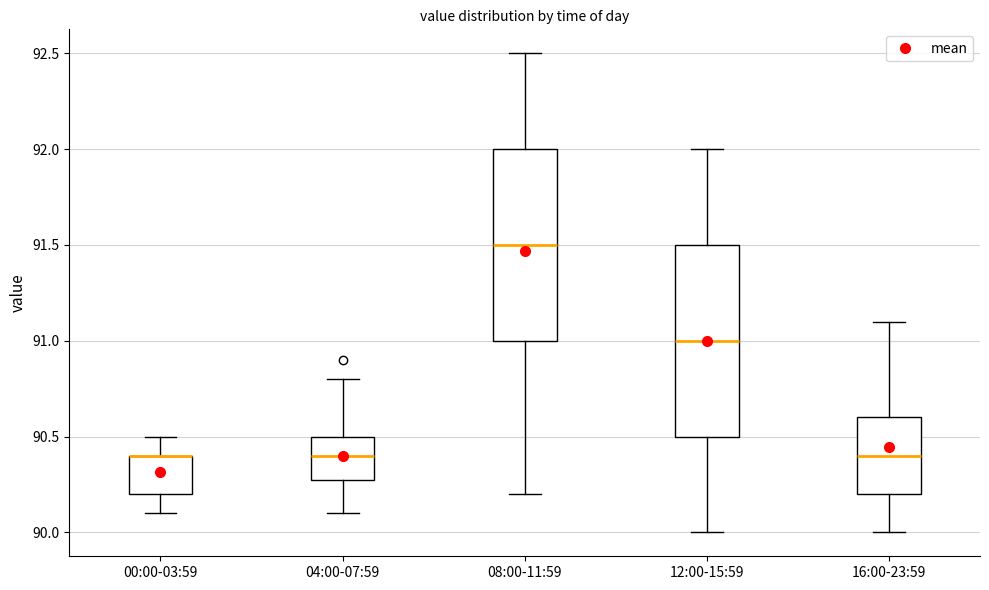

Where is the upper edge of the box for 04:00-07:59 on the y-axis? The values are not printed on the chart, so give them approximately, as read against the axis.

90.5